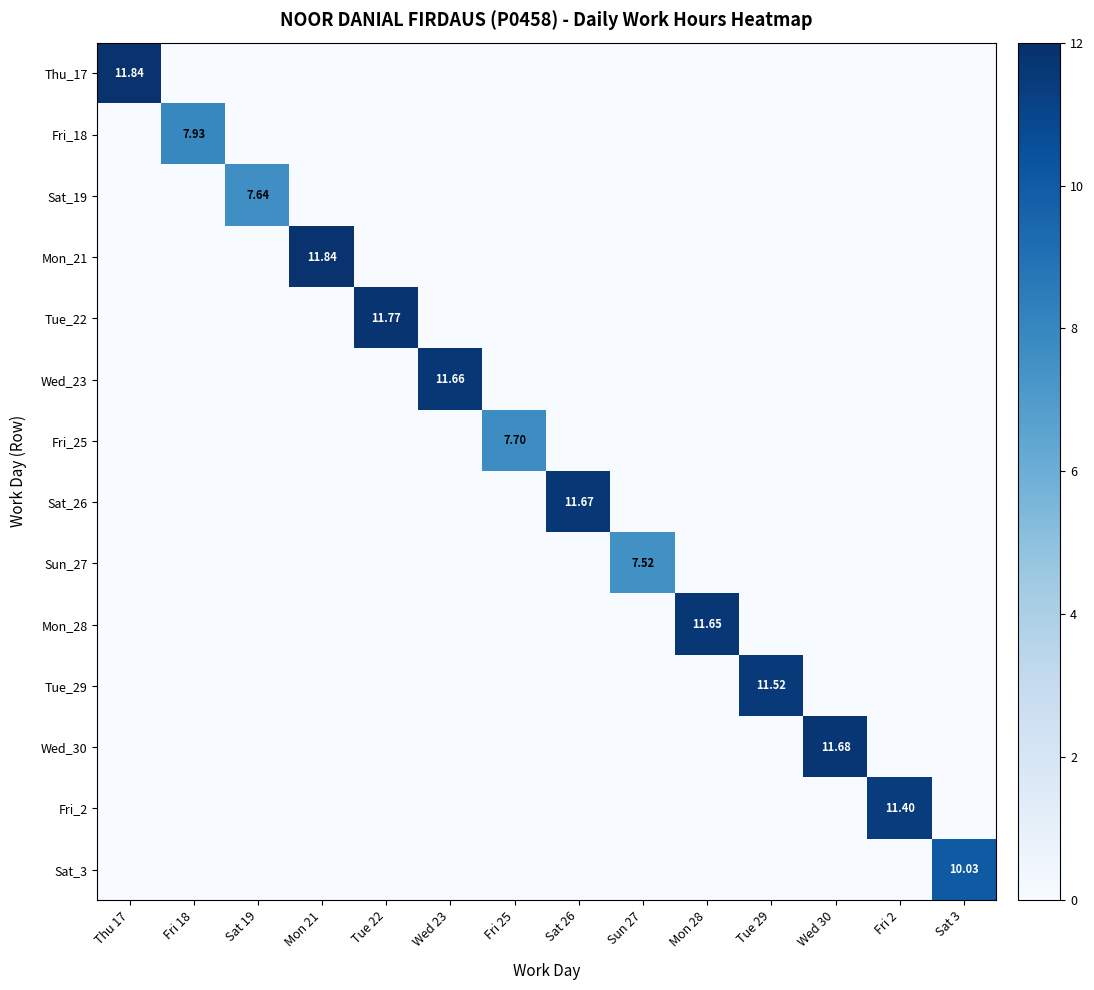

Which series has the largest range (max minus min)?

Thu_17